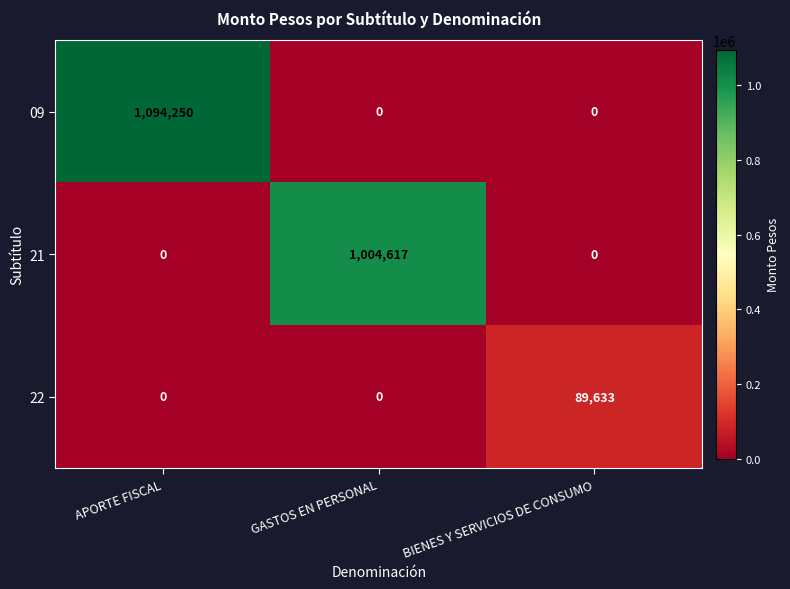

Reading left to right, list all the values displayed in this chart.

09: 1094250	0	0
21: 0	1004617	0
22: 0	0	89633